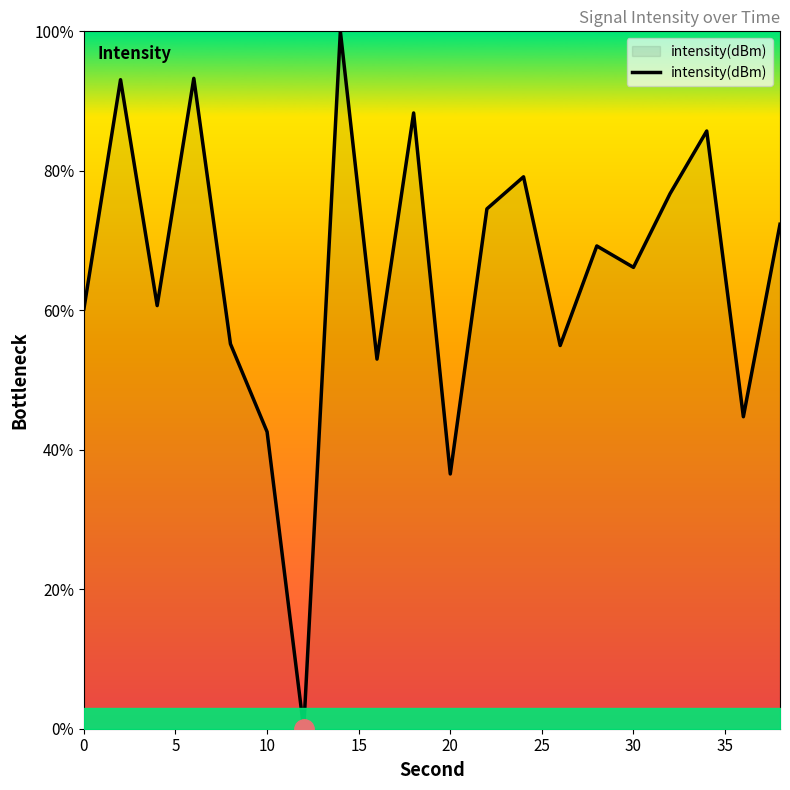

How many interior local valleys (lower than both neighbors) does the data have?

7